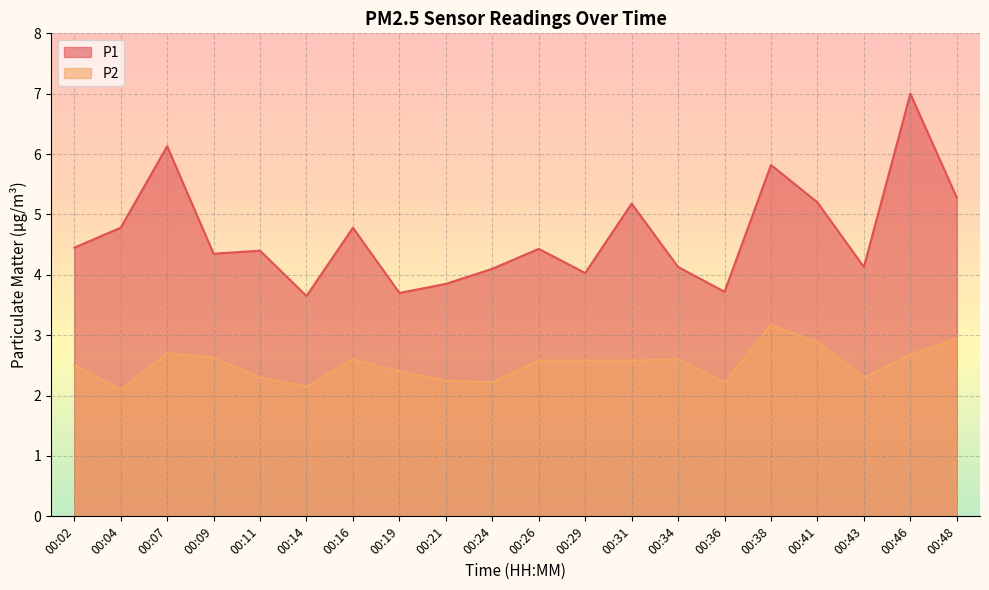

What is the value of the P1 point at the 1st from the left?

4.5